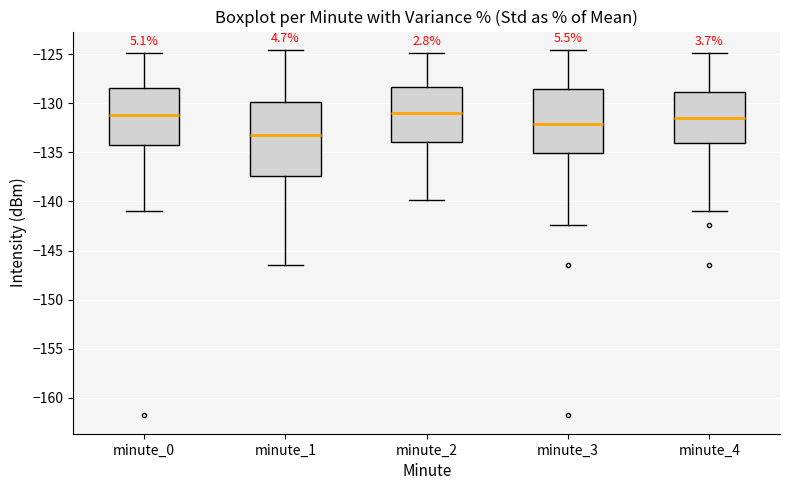

Reading left to right, transcribe this box plot: for each box, give where its median line is, the range the box spans, and where its two whiskers end, as read against the y-axis. The values are not printed on the chart, so give them approximately, as read against the axis.

minute_0: median -131.0, box -134.0 to -128.5, whiskers -141.0 to -125.0
minute_1: median -133.0, box -137.5 to -130.0, whiskers -146.5 to -124.5
minute_2: median -131.0, box -134.0 to -128.5, whiskers -140.0 to -125.0
minute_3: median -132.0, box -135.0 to -128.5, whiskers -142.5 to -124.5
minute_4: median -131.5, box -134.0 to -129.0, whiskers -141.0 to -125.0